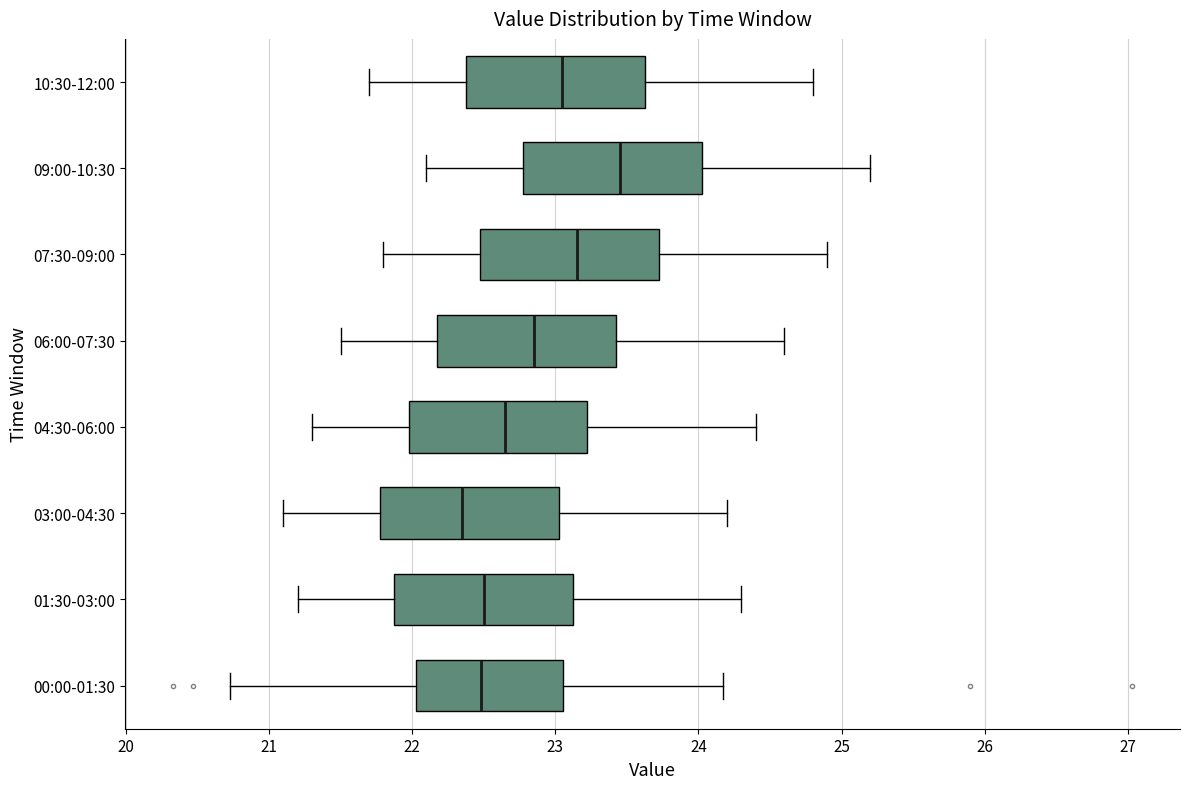

Reading bottom to top, read every box against the x-axis: the position of its median line, the range the box covers, and the ends of its whiskers. The values are not printed on the chart, so give them approximately, as read against the axis.

00:00-01:30: median 22.5, box 22.0 to 23.1, whiskers 20.7 to 24.2
01:30-03:00: median 22.5, box 21.9 to 23.1, whiskers 21.2 to 24.3
03:00-04:30: median 22.4, box 21.8 to 23.0, whiskers 21.1 to 24.2
04:30-06:00: median 22.7, box 22.0 to 23.2, whiskers 21.3 to 24.4
06:00-07:30: median 22.9, box 22.2 to 23.4, whiskers 21.5 to 24.6
07:30-09:00: median 23.2, box 22.5 to 23.7, whiskers 21.8 to 24.9
09:00-10:30: median 23.5, box 22.8 to 24.0, whiskers 22.1 to 25.2
10:30-12:00: median 23.1, box 22.4 to 23.6, whiskers 21.7 to 24.8